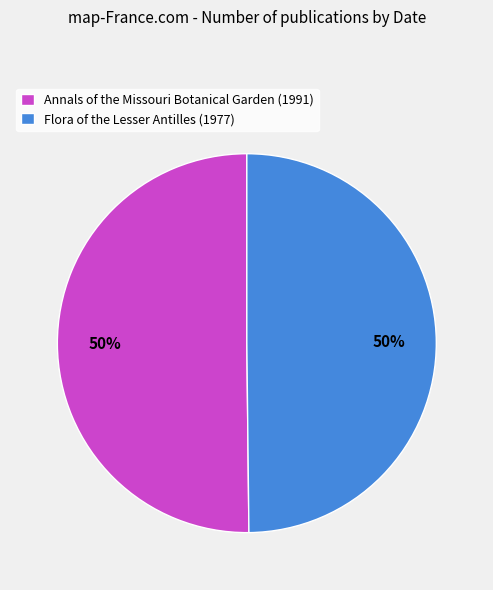

To the nearest percent, what is the combined percentage of Annals of the Missouri Botanical Garden (1991) and Flora of the Lesser Antilles (1977)?

100%